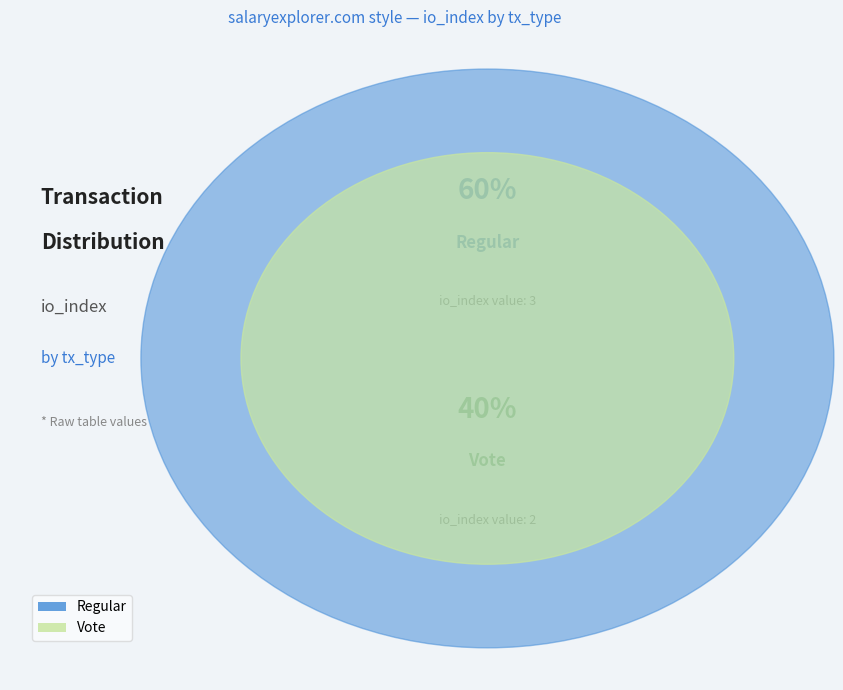

What is the ratio of the value at Regular to the value at Vote?

1.5